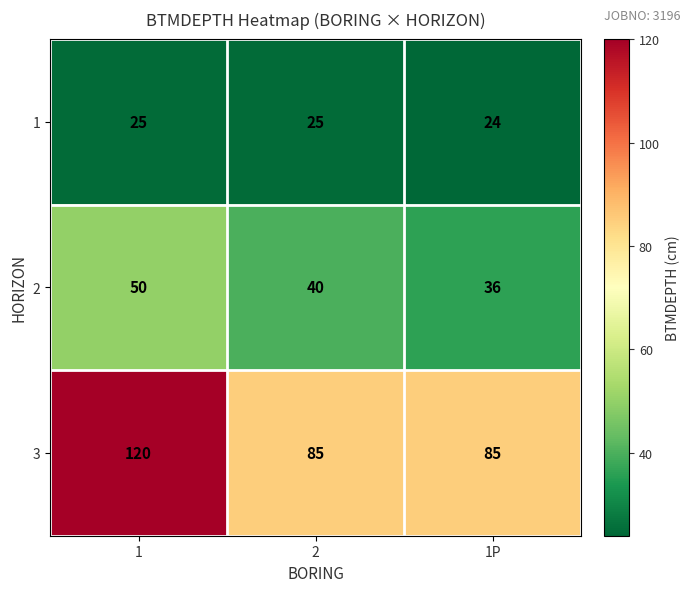

Which series changed the most between 1 and 1P?

3